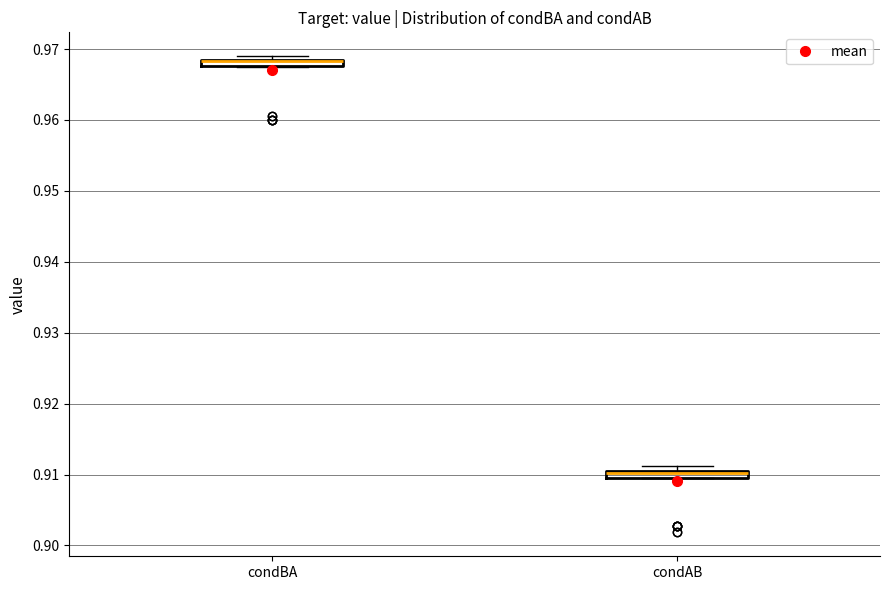

Where is the upper edge of the box for condAB on the y-axis? The values are not printed on the chart, so give them approximately, as read against the axis.

0.911